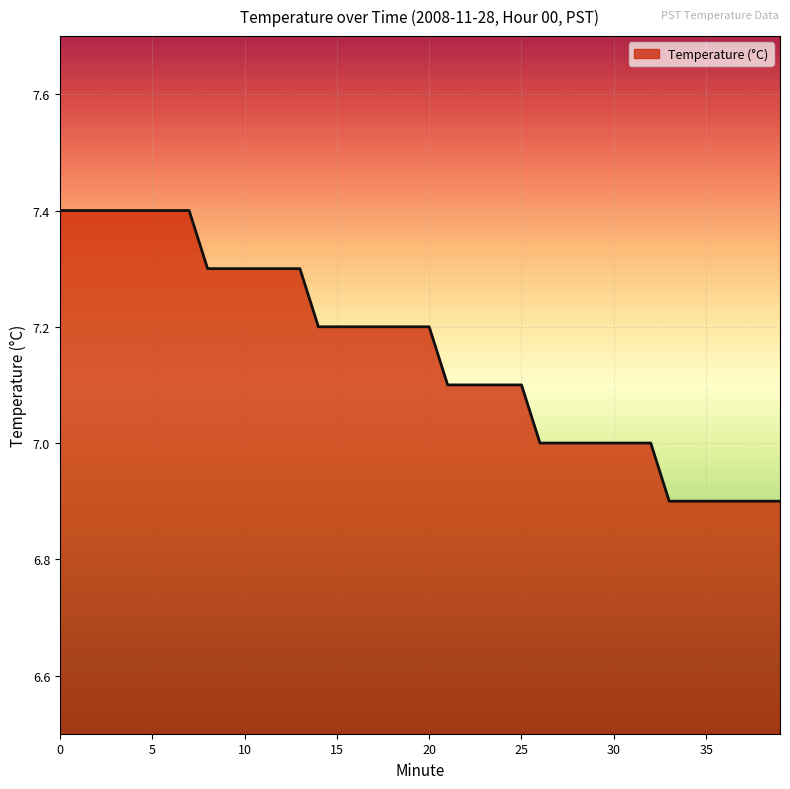

What is the greatest value displayed?

7.4